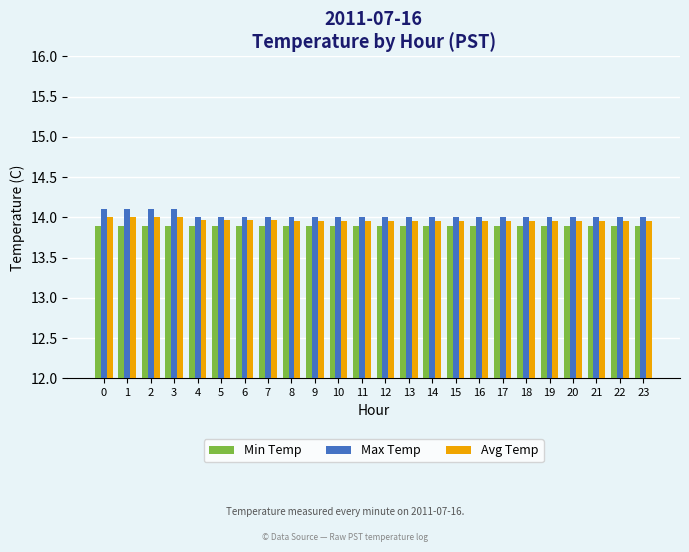

Which series has the largest total across all categories?

Max Temp